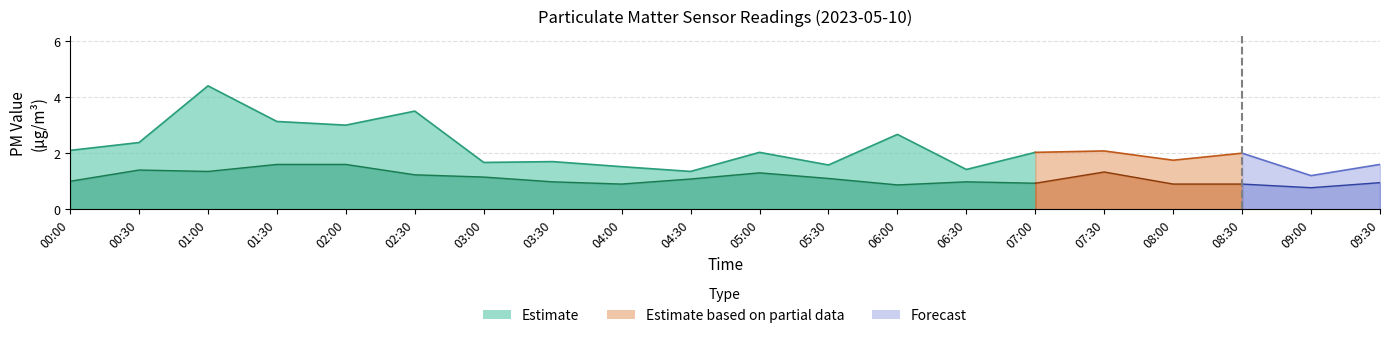

How many data points in P2 are less than 1?

9